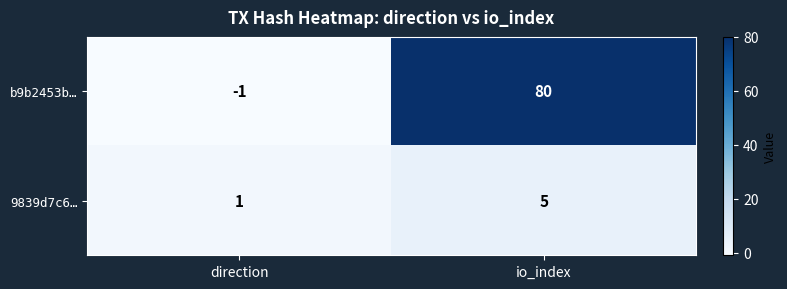

Reading right to left, what are all the values shown in this chart?

b9b2453b…: io_index=80	direction=-1
9839d7c6…: io_index=5	direction=1